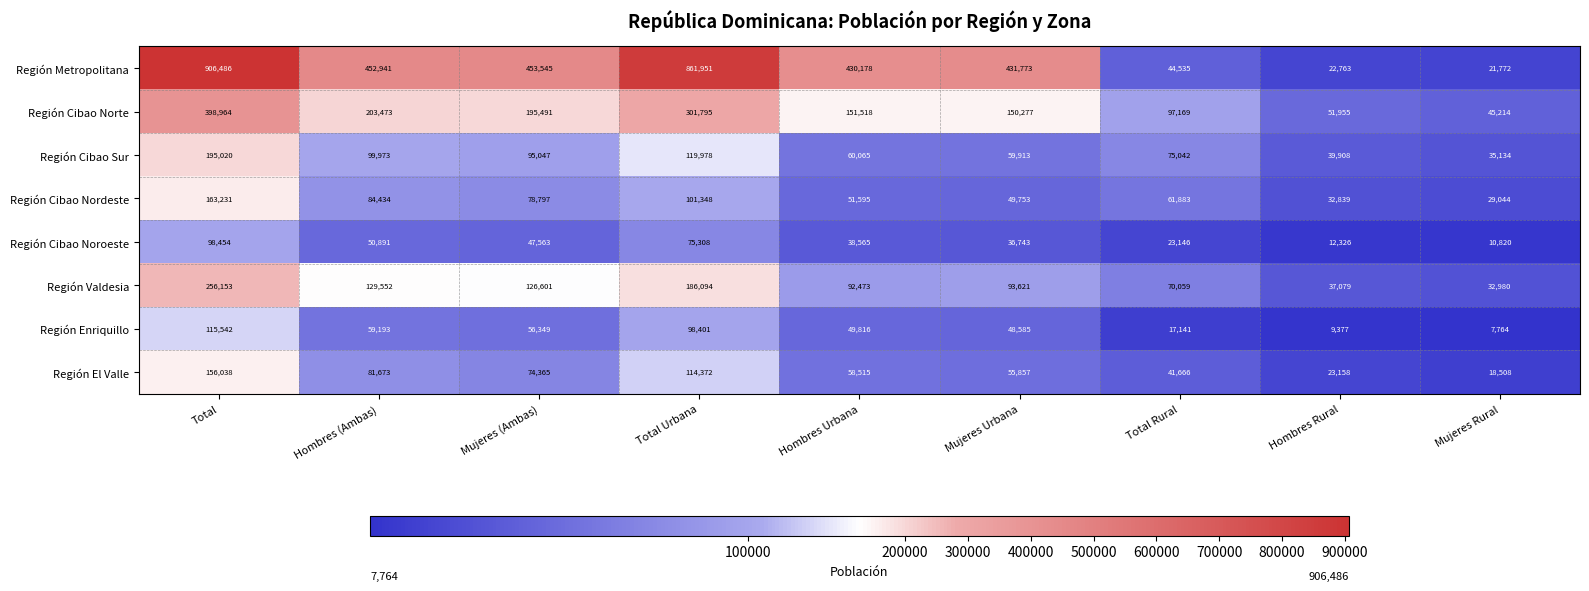

Which series has the largest range (max minus min)?

Región Metropolitana